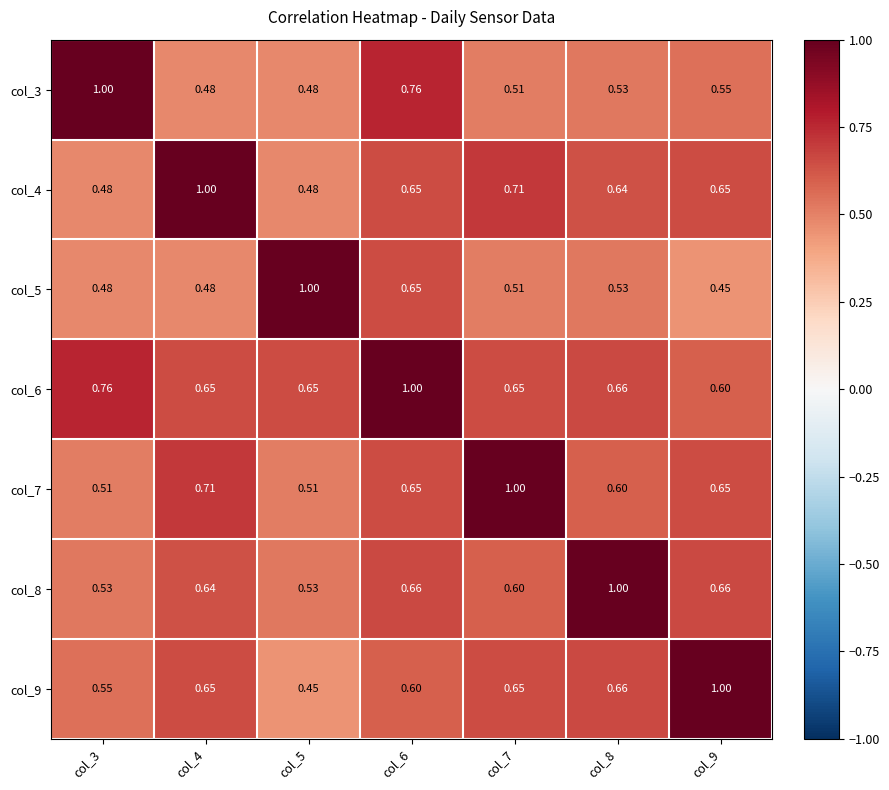

How many categories are shown in the chart?

7